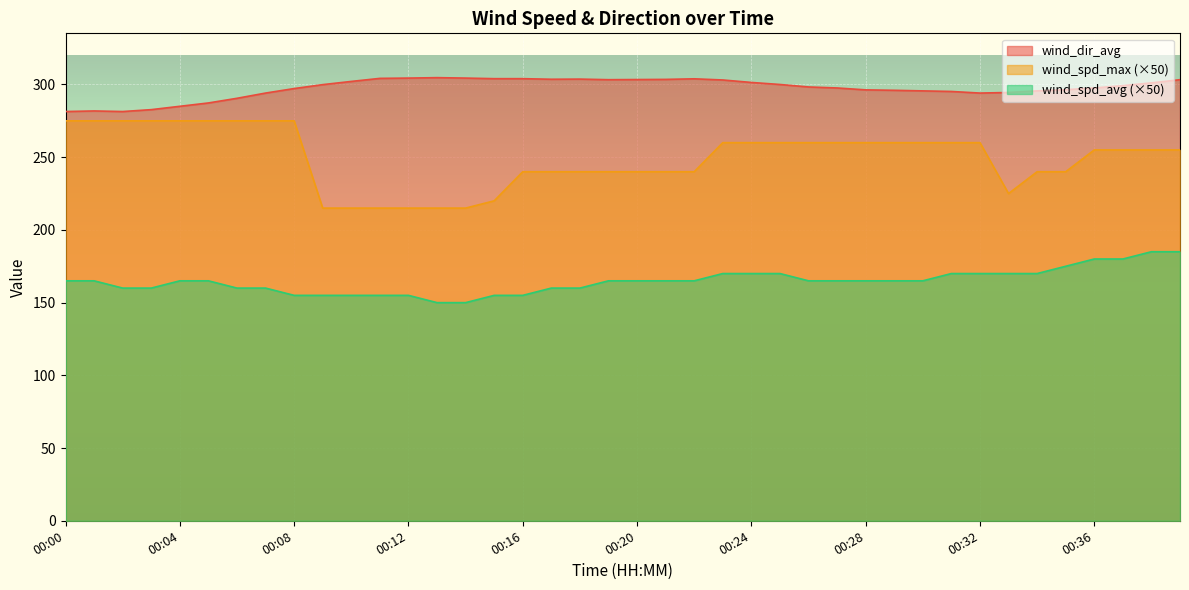

What is the smallest value displayed?

150.0